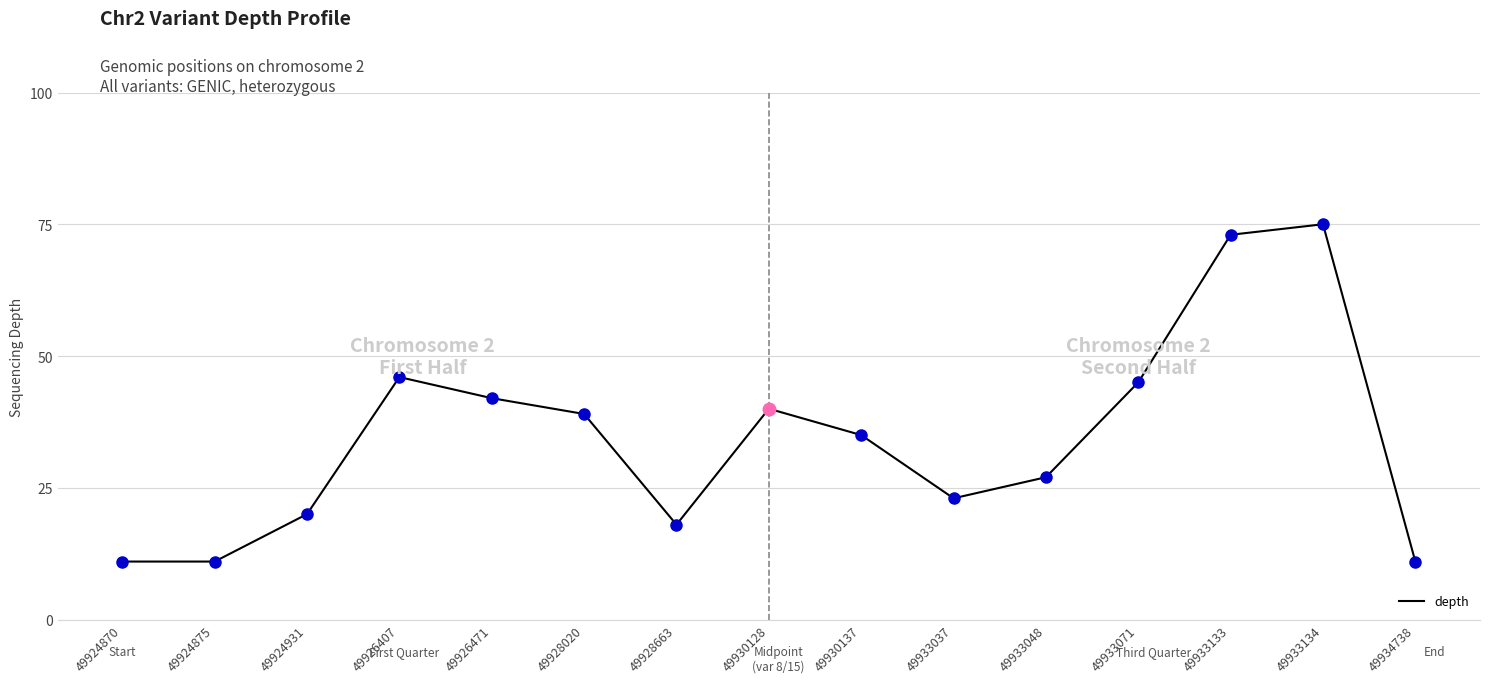

The chart shows a value of 11 at 49924870. True or false?

True